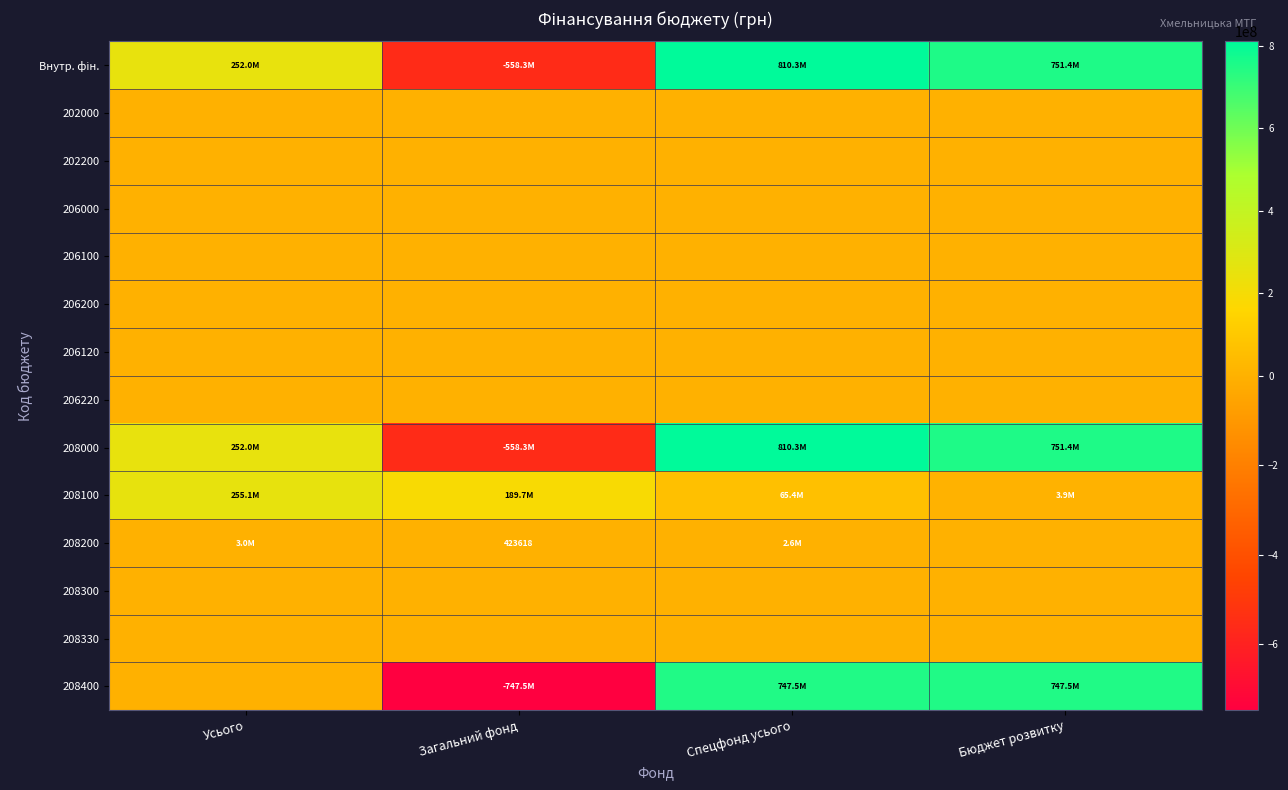

What is the total value across all series at Спецфонд усього?

2436216474.6